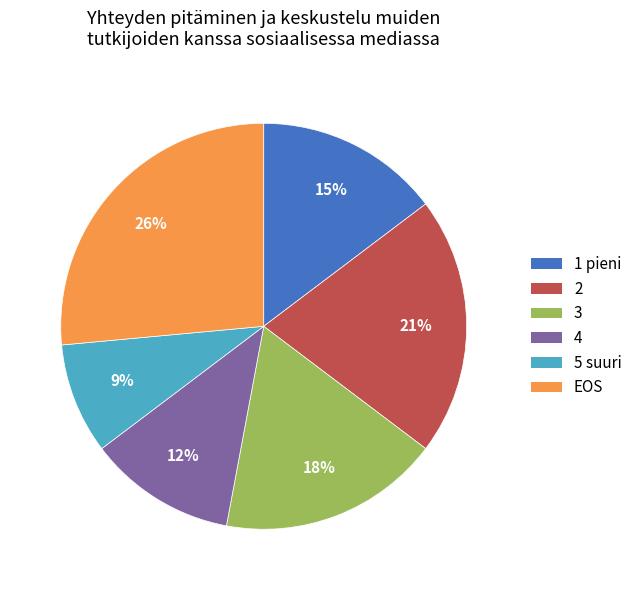

To the nearest percent, what is the average slice percentage?

17%